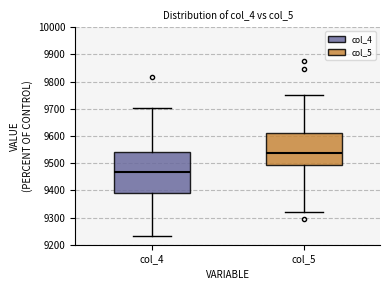

Reading left to right, transcribe this box plot: for each box, give where its median line is, the range the box spans, and where its two whiskers end, as read against the y-axis. The values are not printed on the chart, so give them approximately, as read against the axis.

col_4: median 9470, box 9390 to 9540, whiskers 9230 to 9700
col_5: median 9540, box 9490 to 9610, whiskers 9320 to 9750